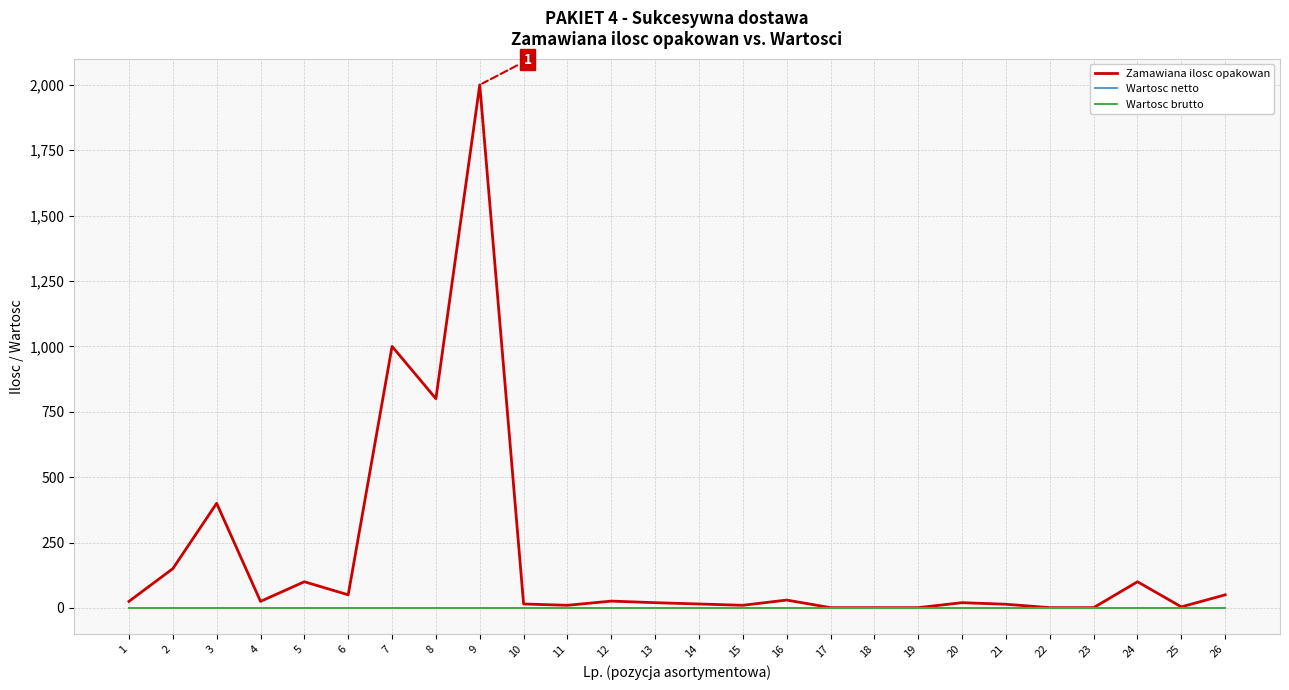

Reading left to right, what are all the values shown in this chart?

Zamawiana ilosc opakowan: 1=25	2=150	3=400	4=25	5=100	6=50	7=1000	8=800	9=2000	10=15	11=10	12=26	13=20	14=15	15=10	16=30	17=1	18=1	19=1	20=20	21=14	22=1	23=1	24=100	25=4	26=50
Wartosc netto: 1=0	2=0	3=0	4=0	5=0	6=0	7=0	8=0	9=0	10=0	11=0	12=0	13=0	14=0	15=0	16=0	17=0	18=0	19=0	20=0	21=0	22=0	23=0	24=0	25=0	26=0
Wartosc brutto: 1=0	2=0	3=0	4=0	5=0	6=0	7=0	8=0	9=0	10=0	11=0	12=0	13=0	14=0	15=0	16=0	17=0	18=0	19=0	20=0	21=0	22=0	23=0	24=0	25=0	26=0